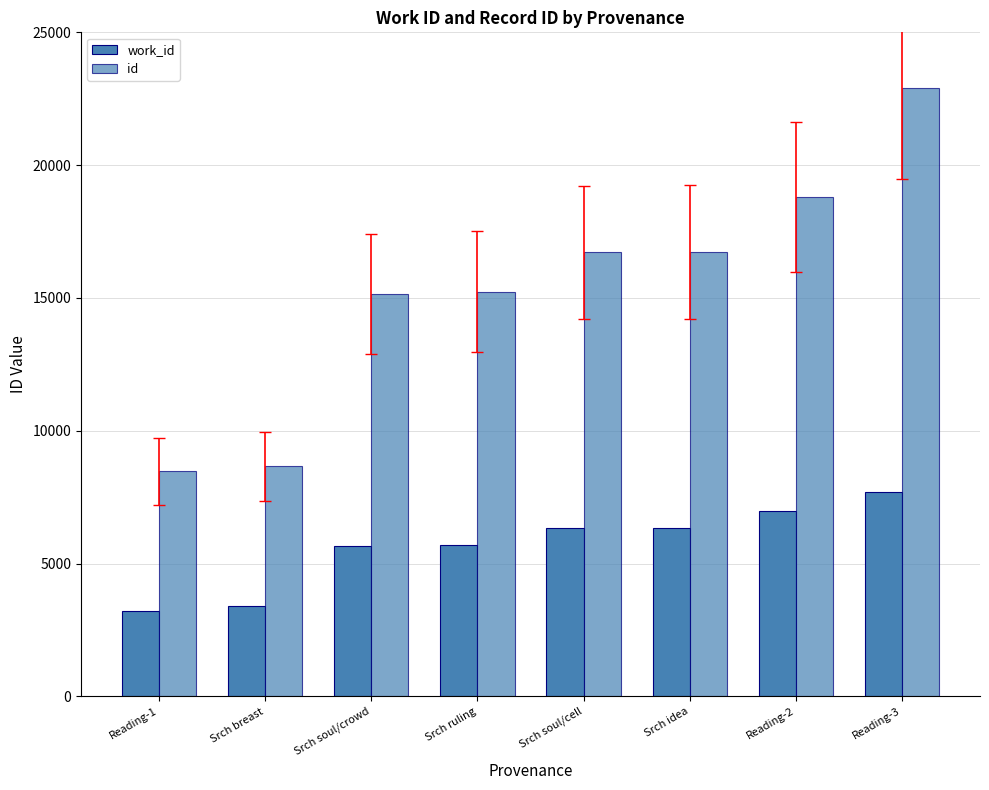

At which category does the chart reach its minimum across all series?

Reading-1